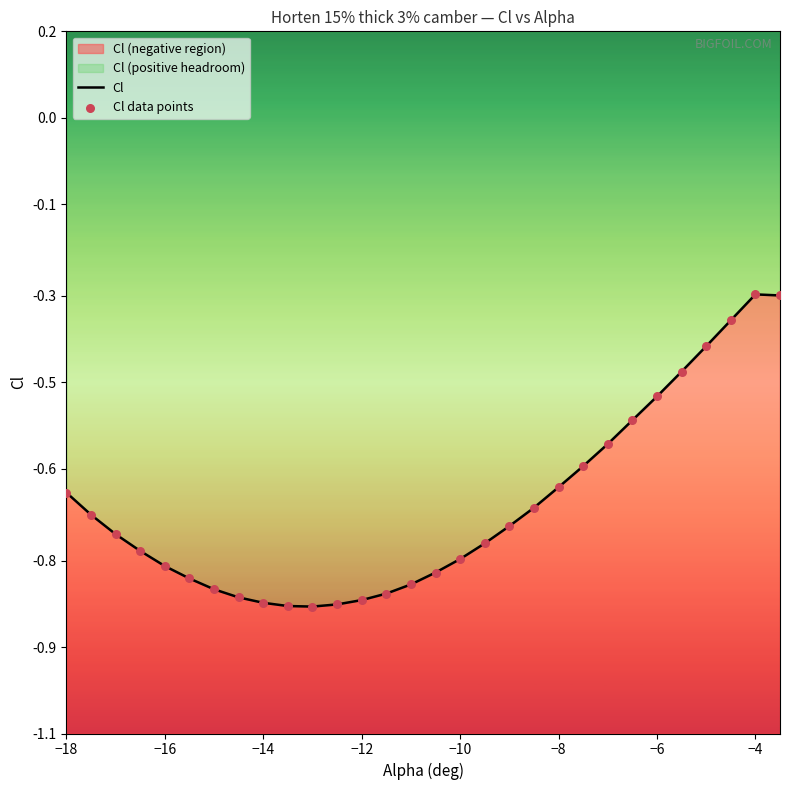

Which series has the largest total across all categories?

Cl